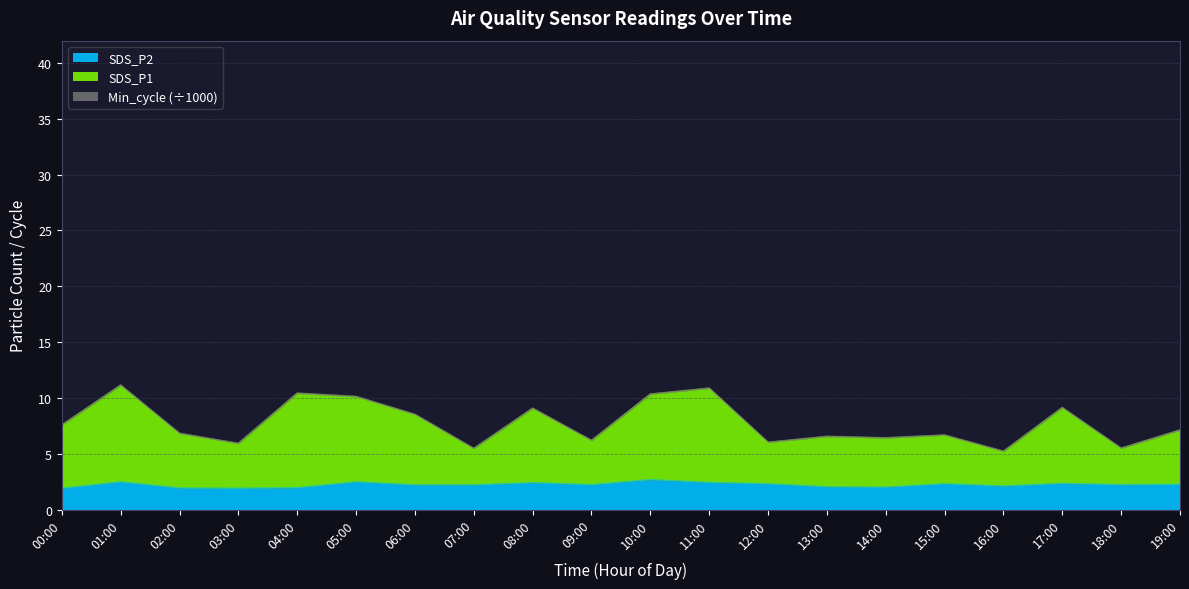

Is the value of SDS_P2 at 06:00 greater than the value of SDS_P1 at 04:00?

No